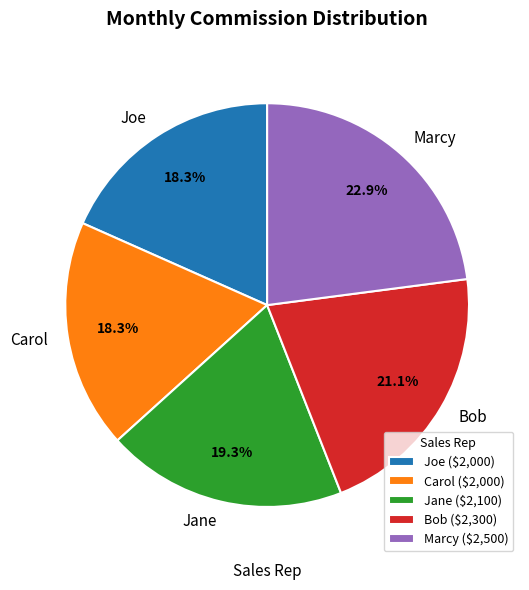

To the nearest percent, what is the combined percentage of Marcy and Joe?

41%